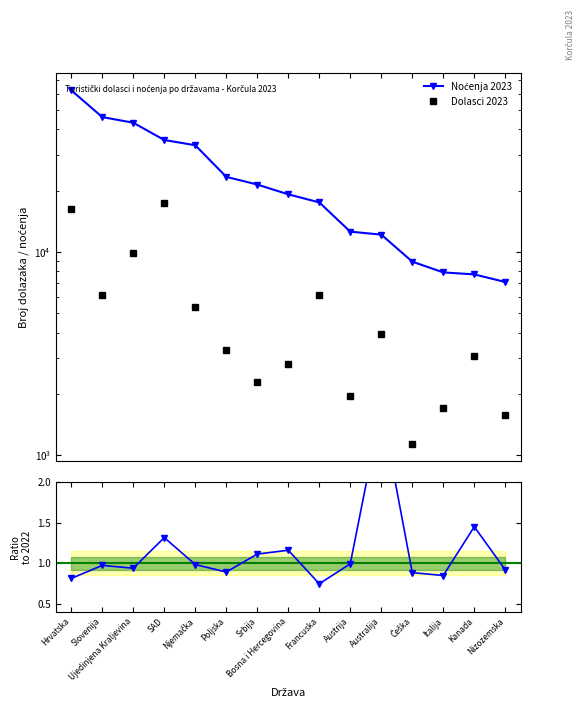

True or false: Noćenja 2023 has more than 2 points higher than both neighbors.

False